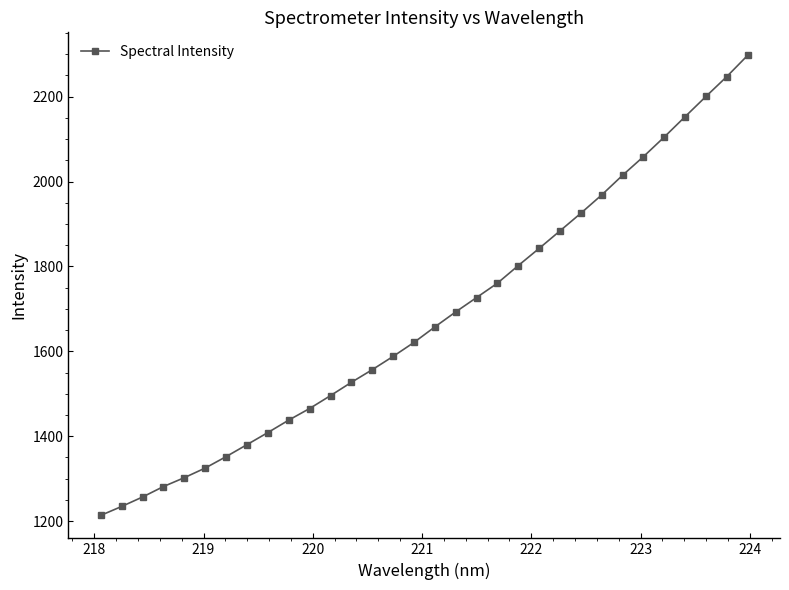

What is the value of the 14th point from the left?

1556.8